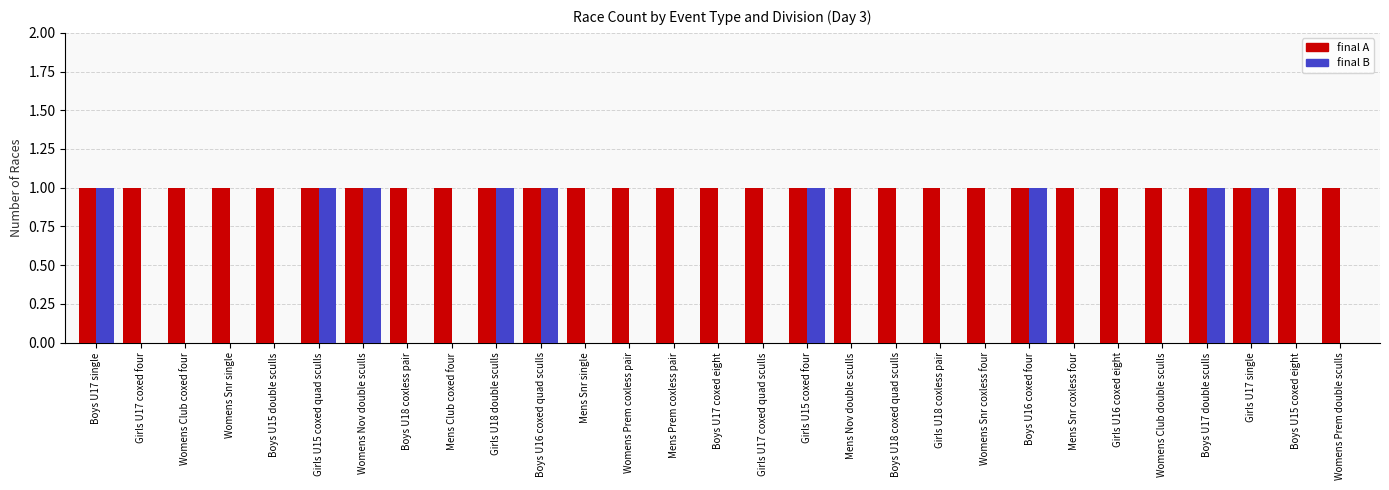

The value of final B at Womens Nov double sculls is 0. True or false?

False